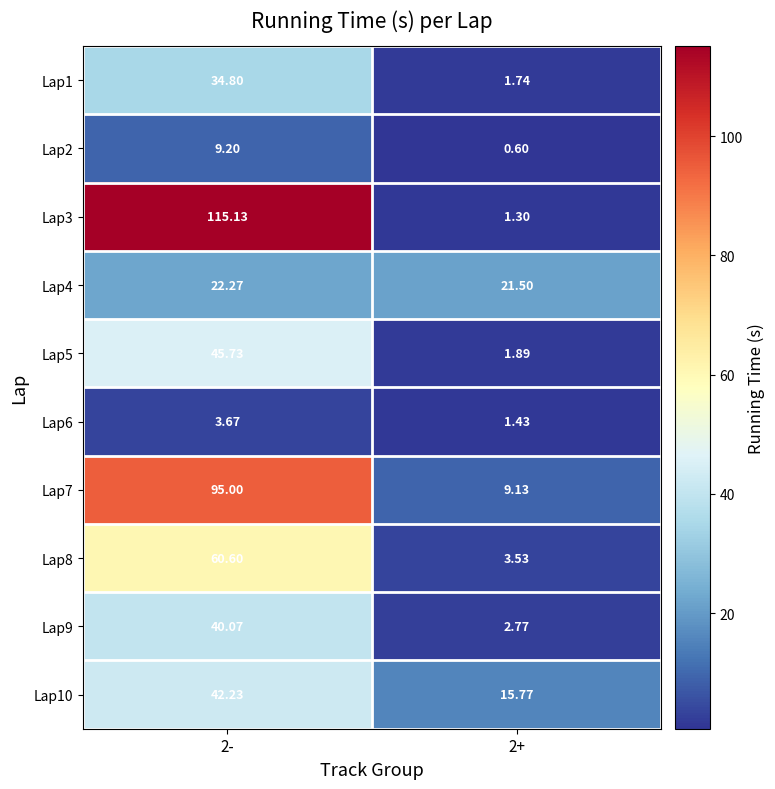

Reading right to left, transcribe all the data shown in this chart.

Lap1: 2+=1.7	2-=34.8
Lap2: 2+=0.6	2-=9.2
Lap3: 2+=1.3	2-=115.1
Lap4: 2+=21.5	2-=22.3
Lap5: 2+=1.9	2-=45.7
Lap6: 2+=1.4	2-=3.7
Lap7: 2+=9.1	2-=95.0
Lap8: 2+=3.5	2-=60.6
Lap9: 2+=2.8	2-=40.1
Lap10: 2+=15.8	2-=42.2